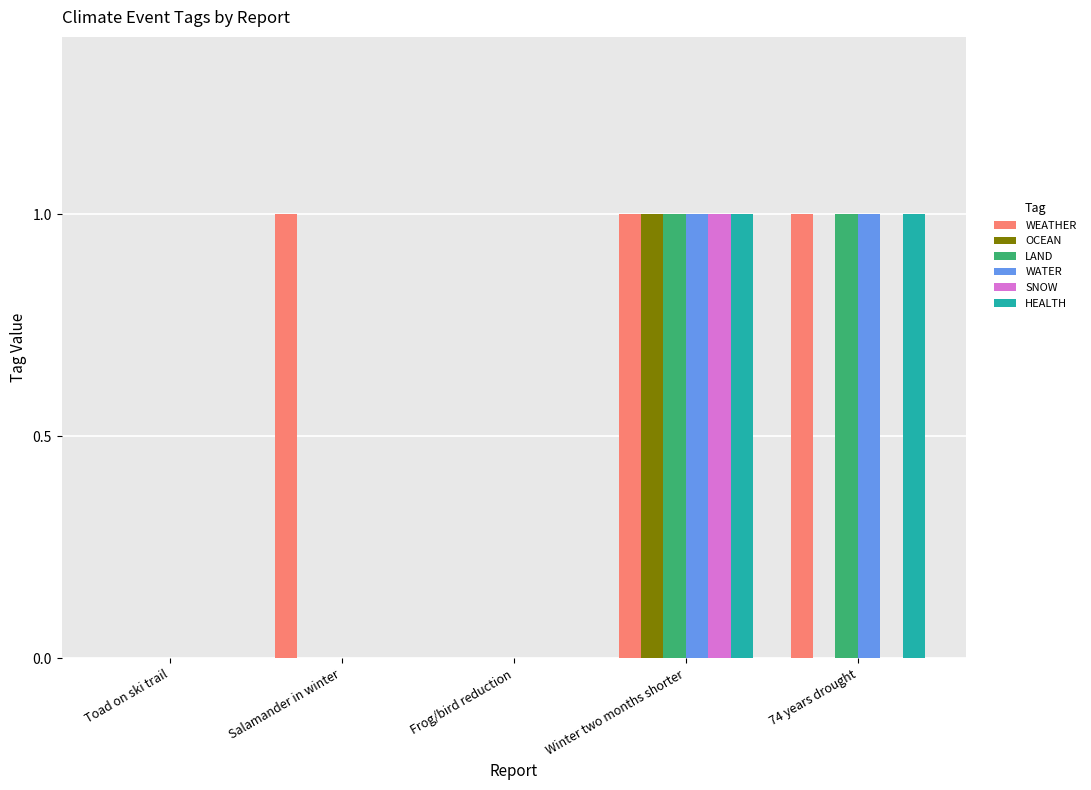

Reading left to right, transcribe all the data shown in this chart.

WEATHER: 0	1	0	1	1
OCEAN: 0	0	0	1	0
LAND: 0	0	0	1	1
WATER: 0	0	0	1	1
SNOW: 0	0	0	1	0
HEALTH: 0	0	0	1	1